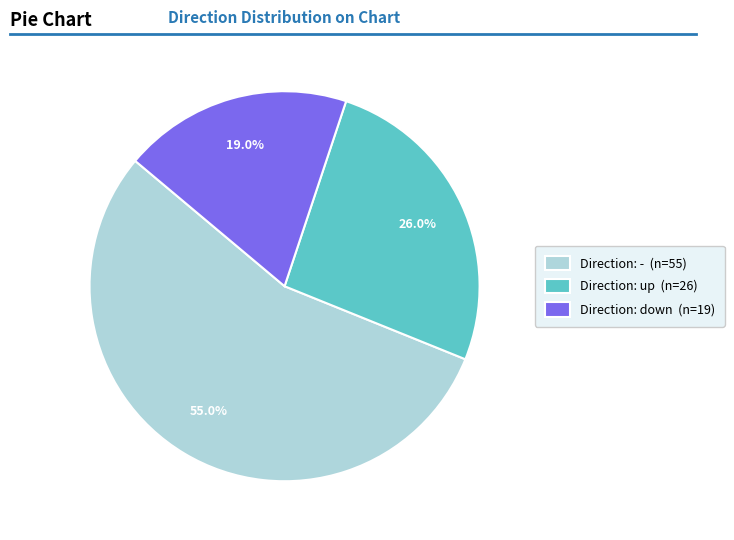

Between Direction: down (n=19) and Direction: - (n=55), which is larger?

Direction: - (n=55)